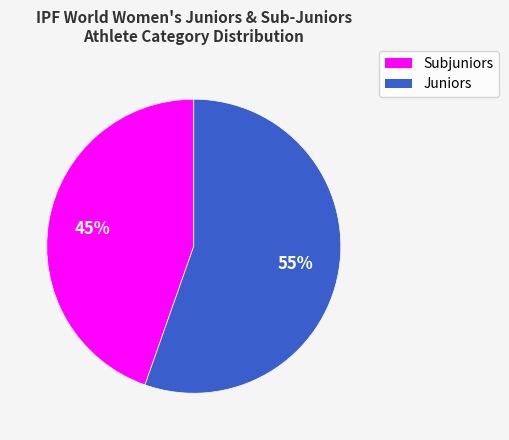

Rank the categories by value from lowest to highest.

Subjuniors, Juniors